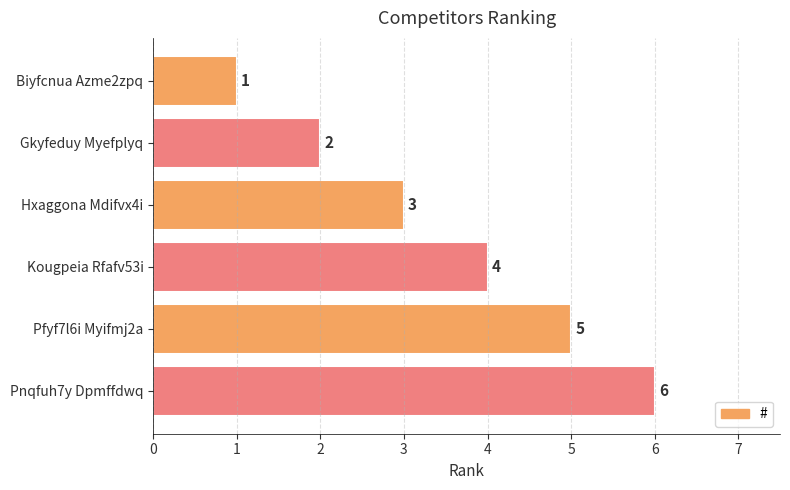

What is the sum of all values?

21